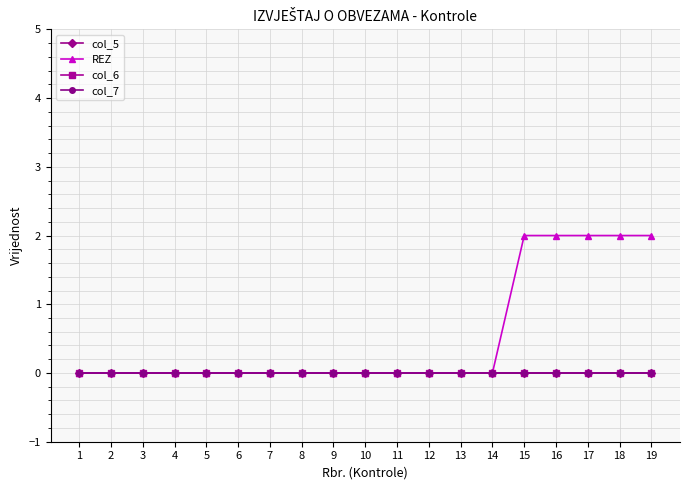

Reading left to right, what are all the values shown in this chart?

col_5: 1=0	2=0	3=0	4=0	5=0	6=0	7=0	8=0	9=0	10=0	11=0	12=0	13=0	14=0	15=0	16=0	17=0	18=0	19=0
REZ: 1=0	2=0	3=0	4=0	5=0	6=0	7=0	8=0	9=0	10=0	11=0	12=0	13=0	14=0	15=2	16=2	17=2	18=2	19=2
col_6: 1=0	2=0	3=0	4=0	5=0	6=0	7=0	8=0	9=0	10=0	11=0	12=0	13=0	14=0	15=0	16=0	17=0	18=0	19=0
col_7: 1=0	2=0	3=0	4=0	5=0	6=0	7=0	8=0	9=0	10=0	11=0	12=0	13=0	14=0	15=0	16=0	17=0	18=0	19=0